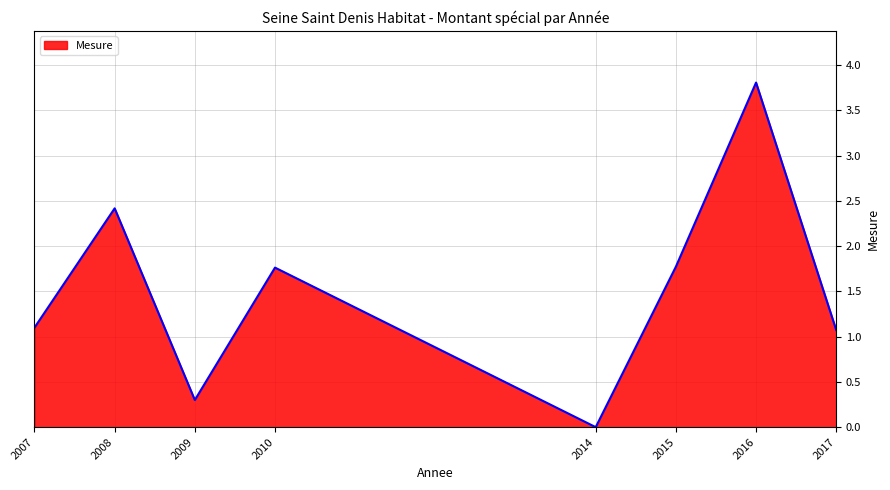

How many positive values are there?

7